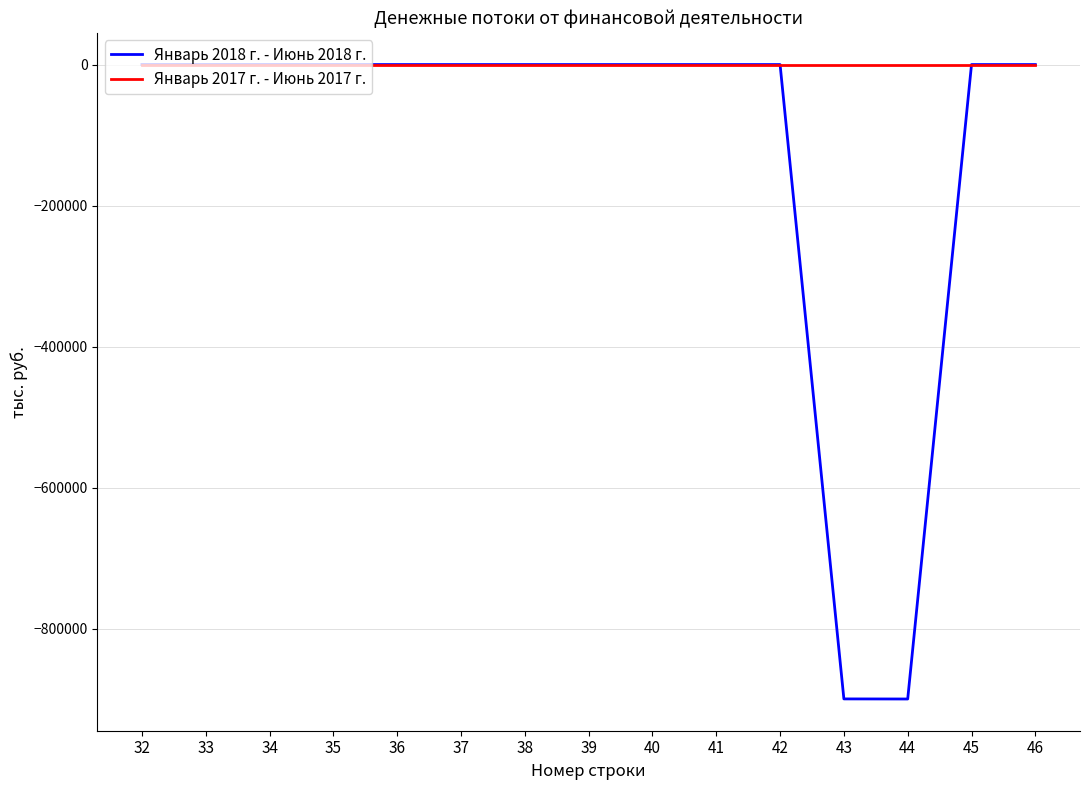

Rank the series by their average value, from lowest to highest.

Январь 2018 г. - Июнь 2018 г., Январь 2017 г. - Июнь 2017 г.